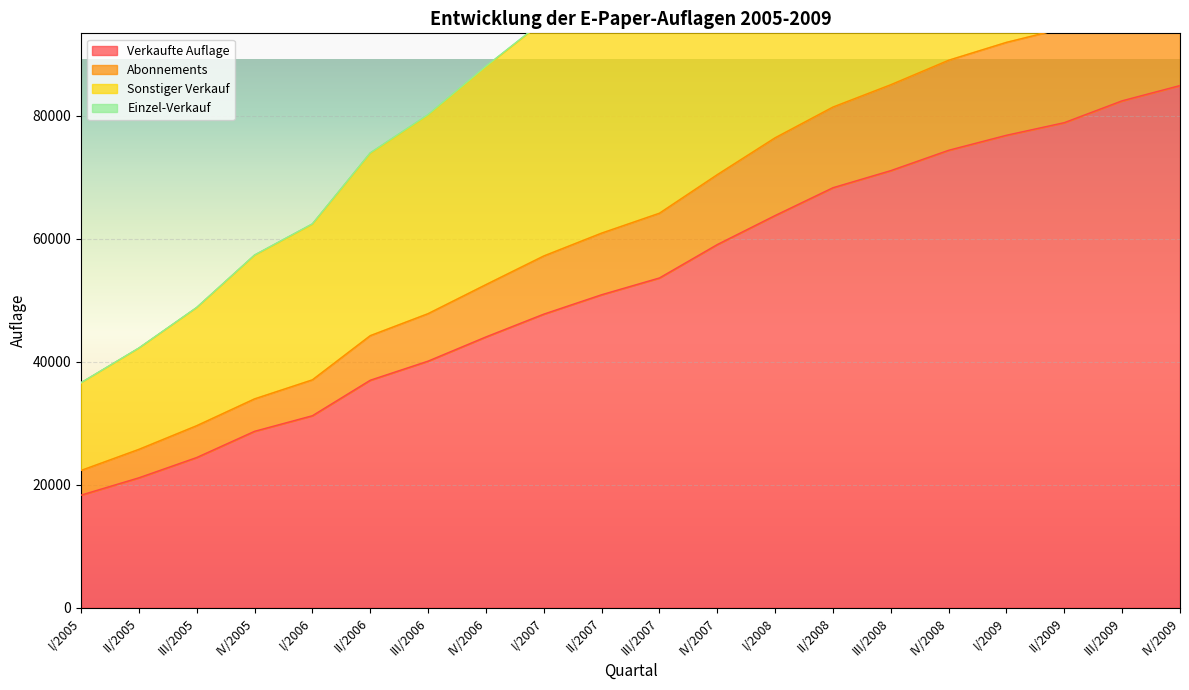

What is the difference between the highest and lowest values at IV/2006?

44046